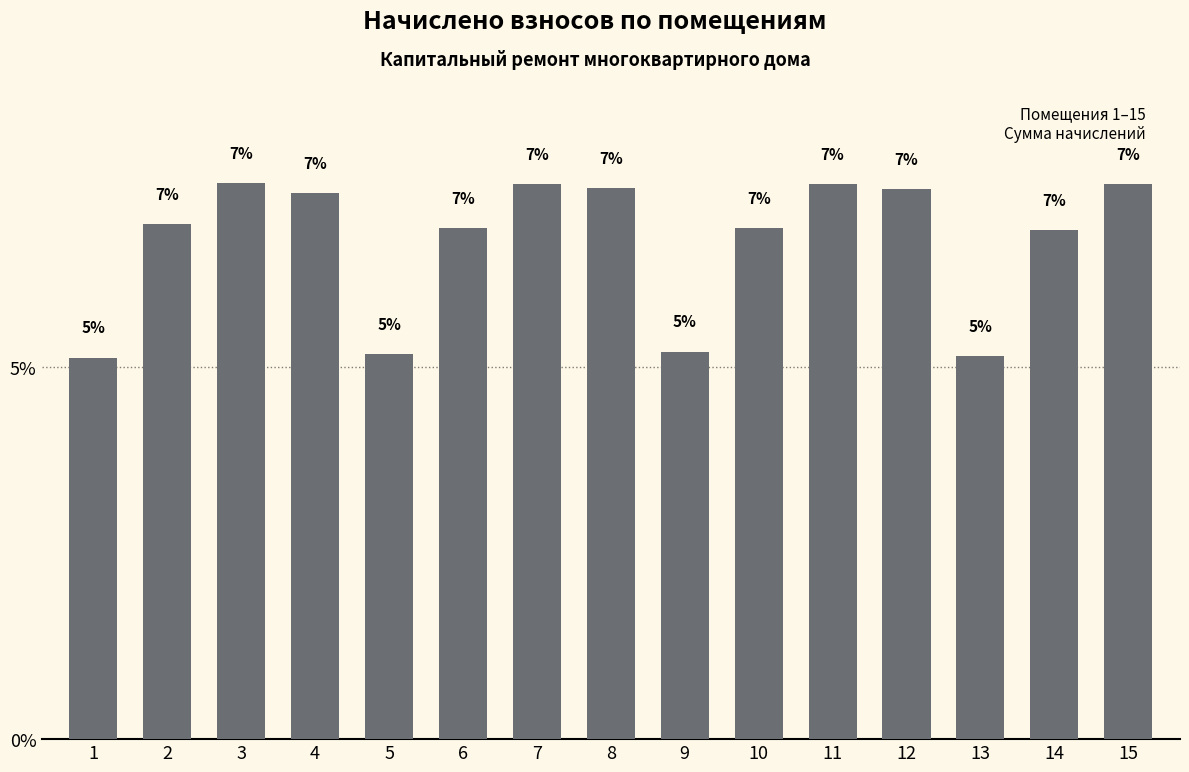

The chart shows a value of 7.4 at 12. True or false?

True